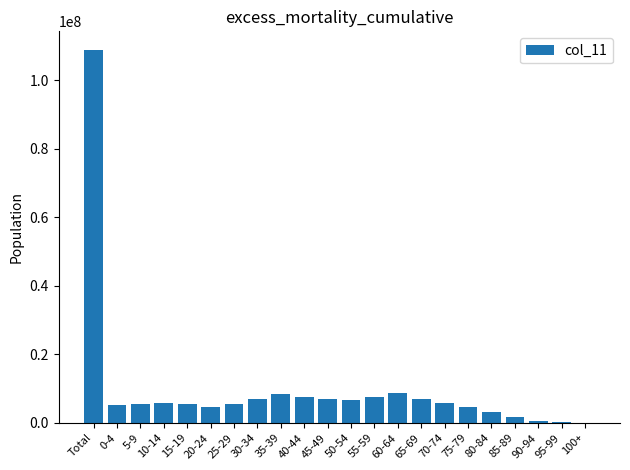

The value at Total is 38090154. True or false?

False